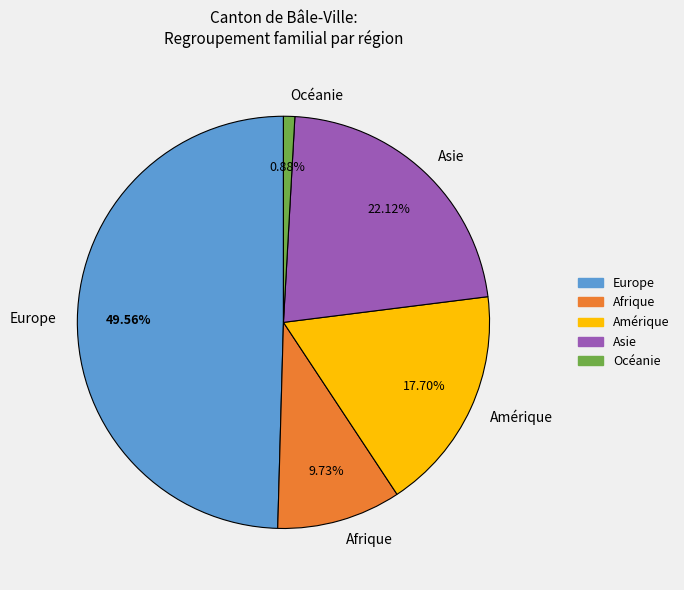

Is Océanie the majority of the pie?

No